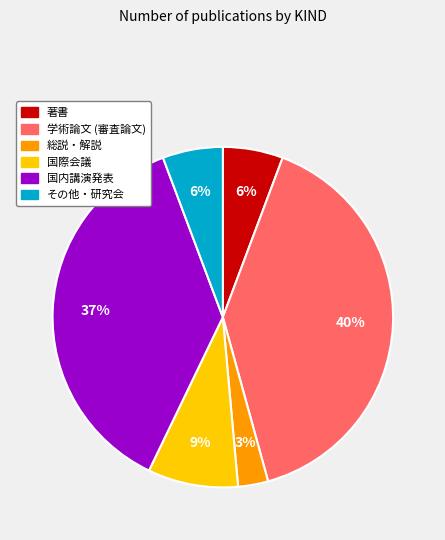

To the nearest percent, what is the average slice percentage?

17%